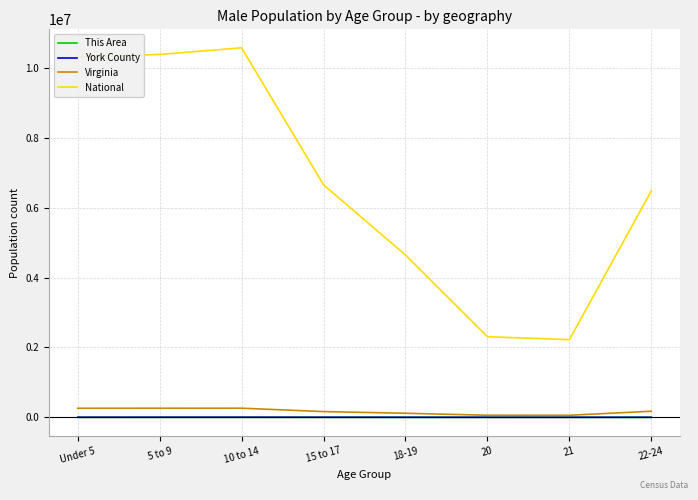

What are all the series names shown in the legend?

This Area, York County, Virginia, National